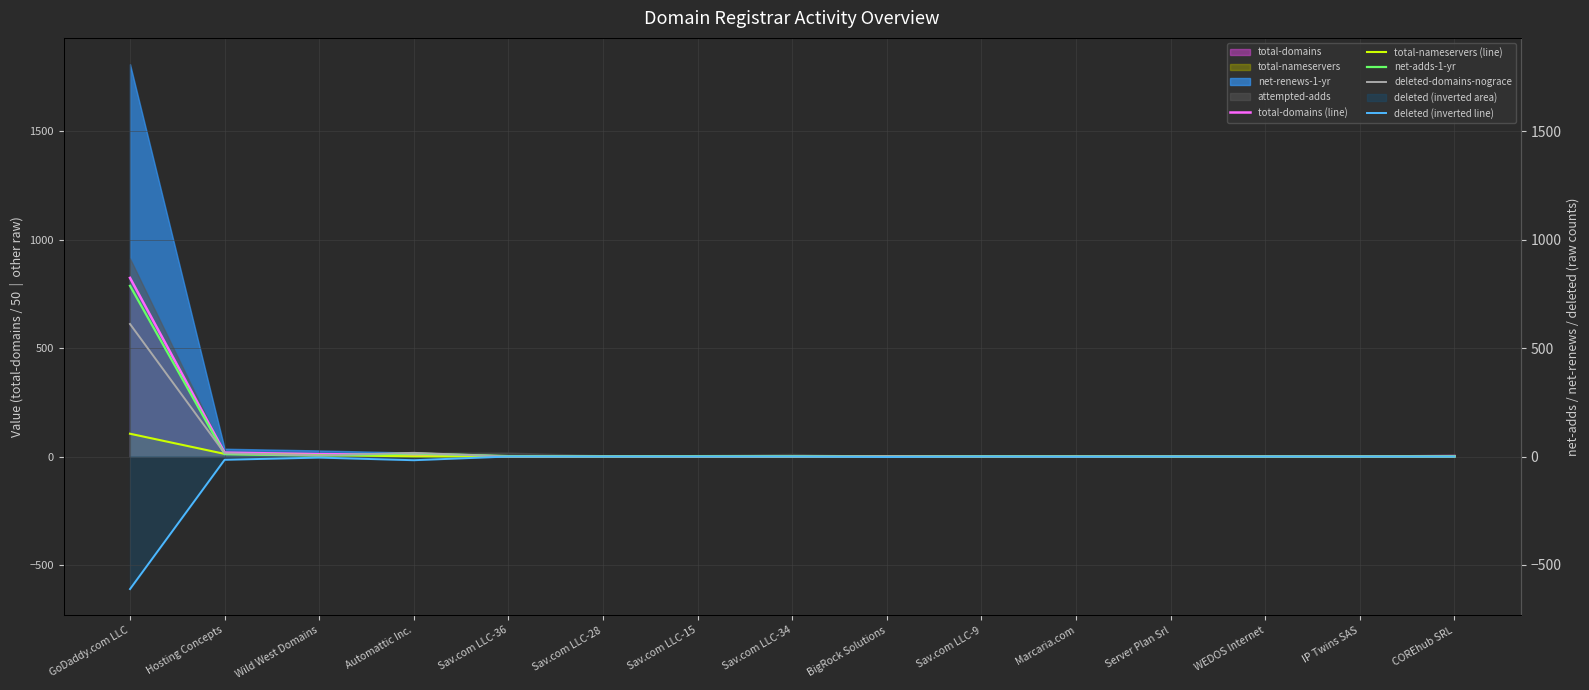

At which category does deleted-domains-nograce reach its first local peak?

Automattic Inc.